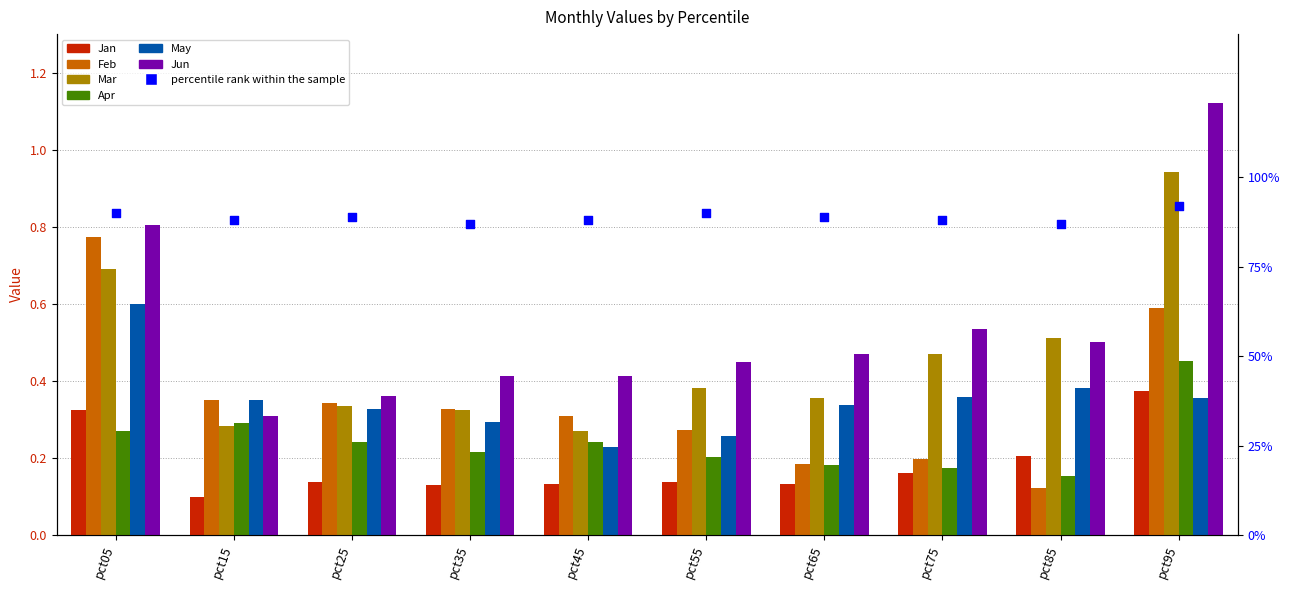

Which series reaches the maximum Y coordinate?

Jun